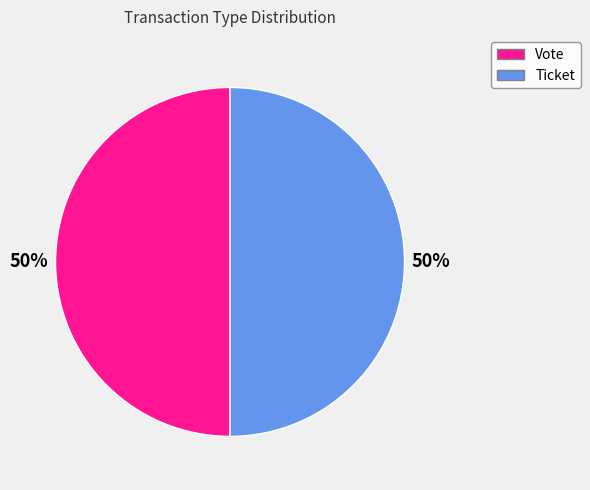

Is it true that Vote is 38% of the pie?

False